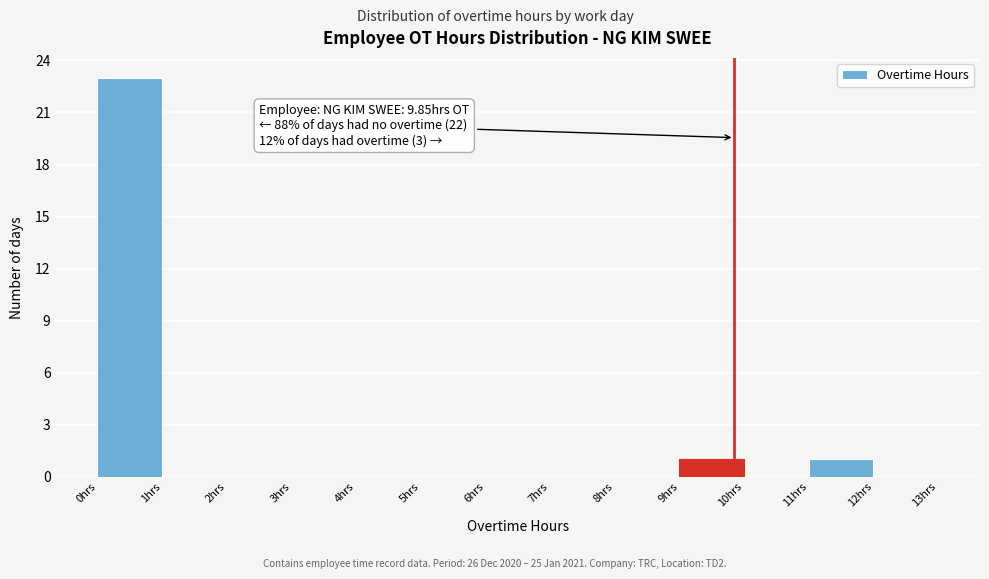

Which range on the x-axis has the tallest bar?

0 to 1